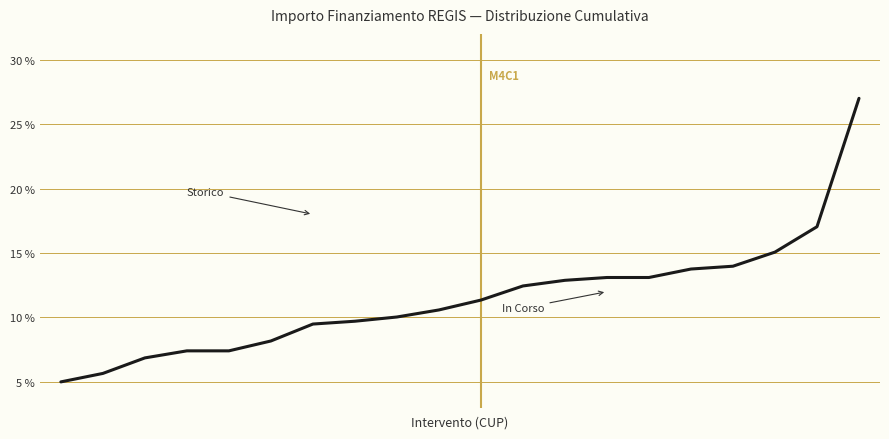

What is the greatest value displayed?

27.0